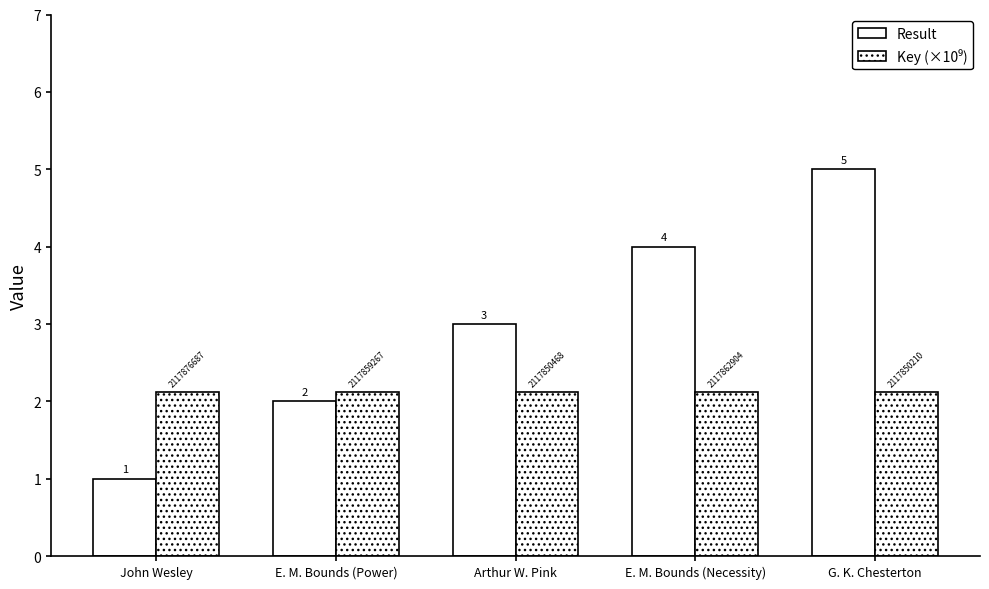

How many bars are there in each group?

2